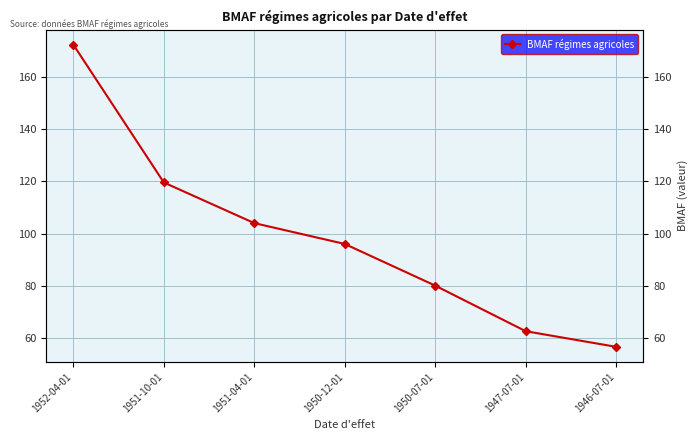

List the labels in order of value, largest first.

1952-04-01, 1951-10-01, 1951-04-01, 1950-12-01, 1950-07-01, 1947-07-01, 1946-07-01